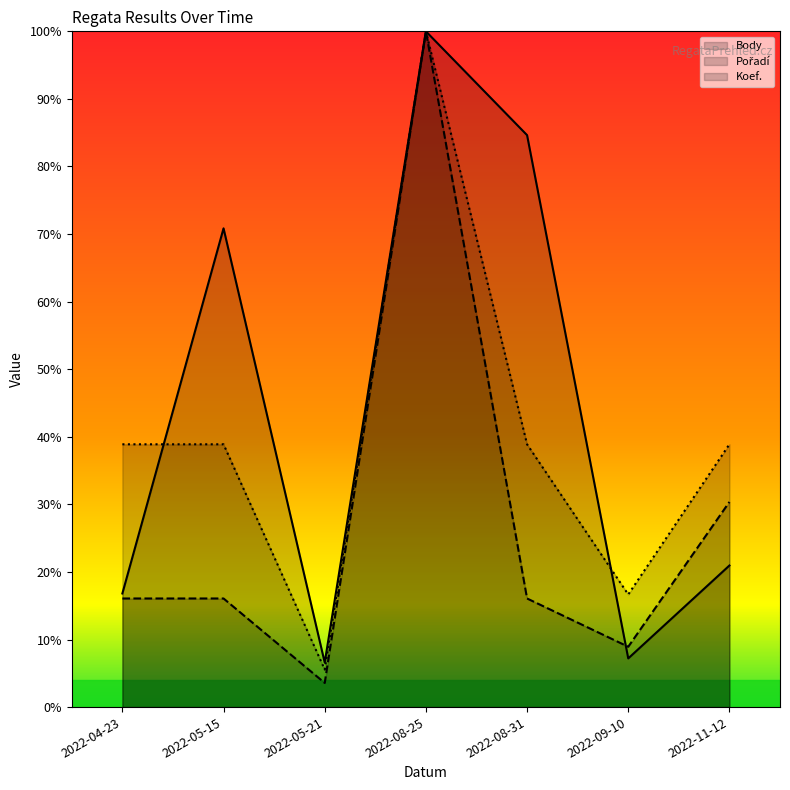

The Pořadí series shows 16.1 at 2022-08-31. True or false?

True